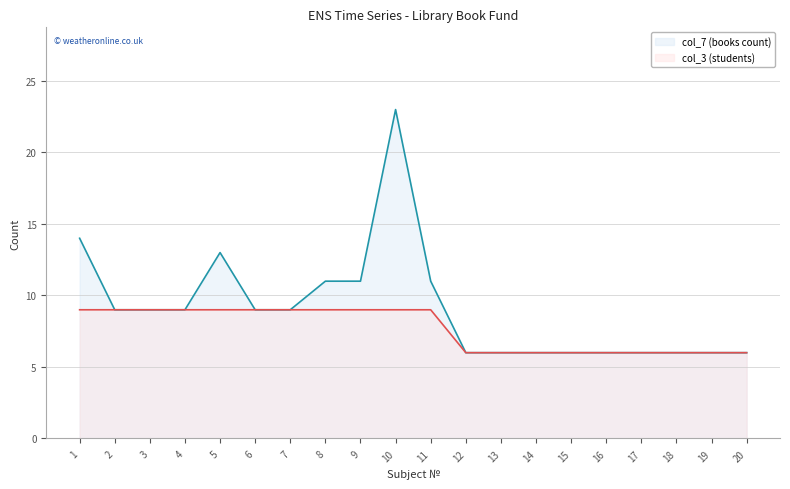

What is the sum of the col_3 (students) values at 1 and 12?

15